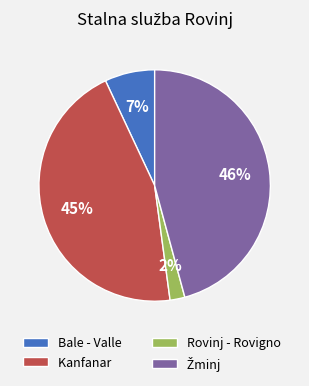

What percentage is the Rovinj - Rovigno slice, to the nearest percent?

2%